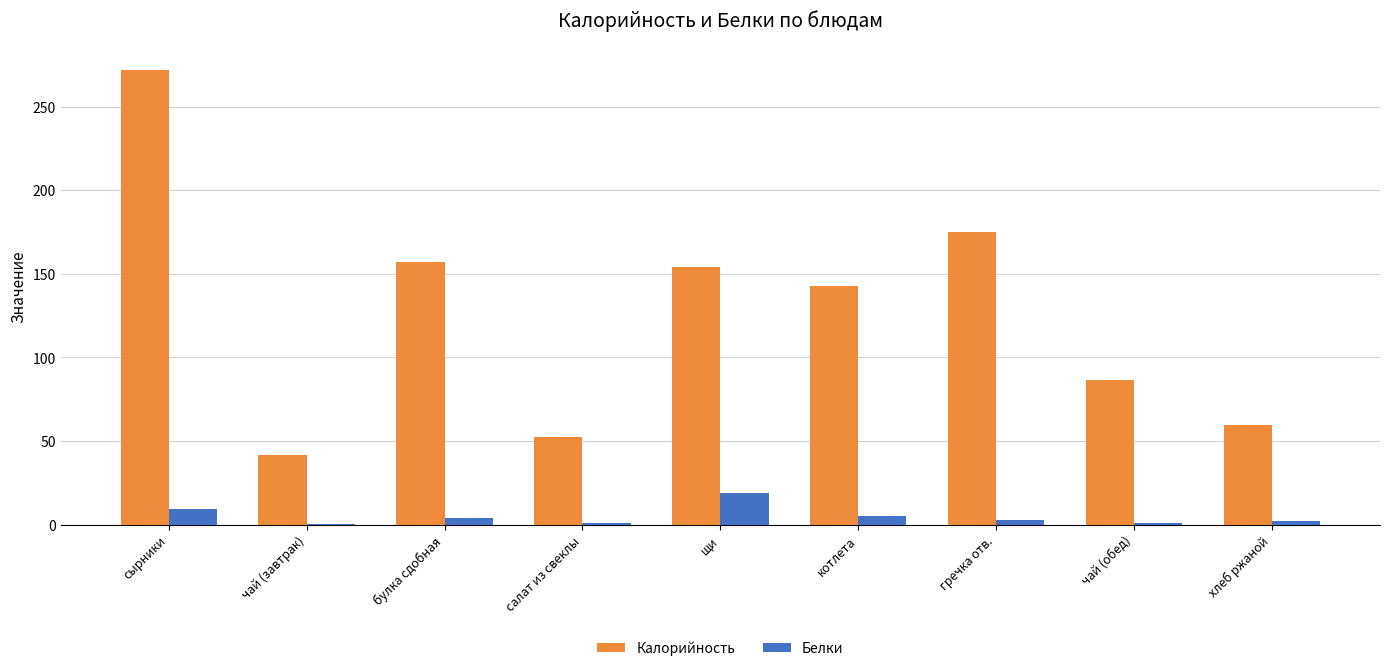

What is the greatest value displayed?

272.0